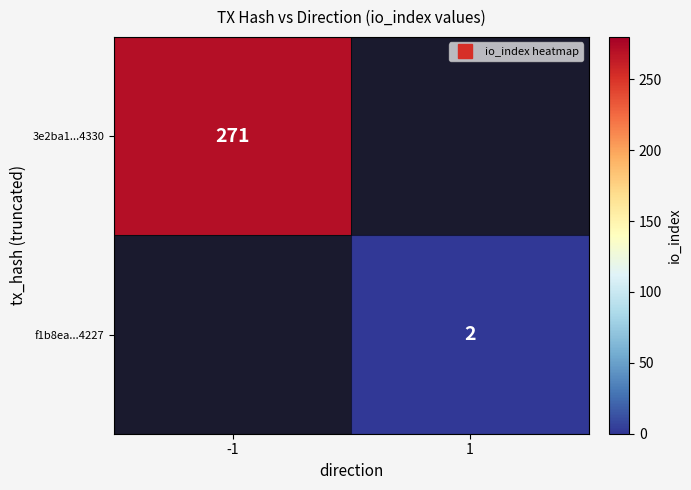

At -1, list the series in order from largest to smallest.

3e2ba1...4330, f1b8ea...4227